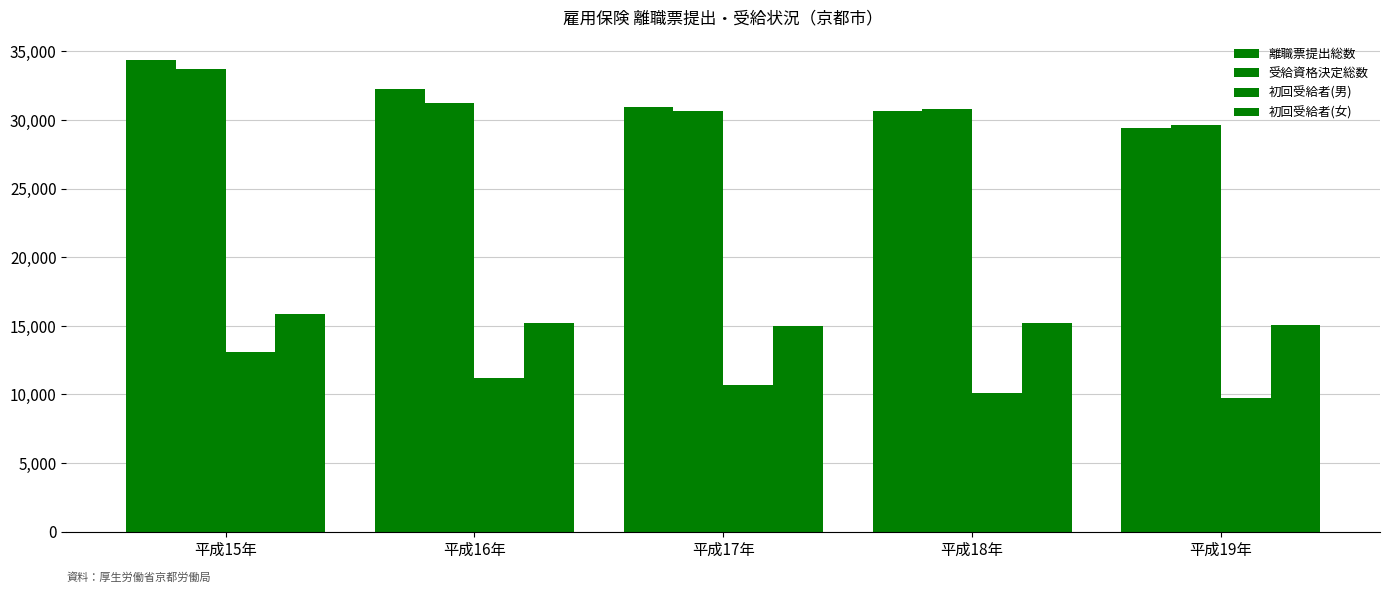

What is the label of the 5th bar from the left?

平成19年